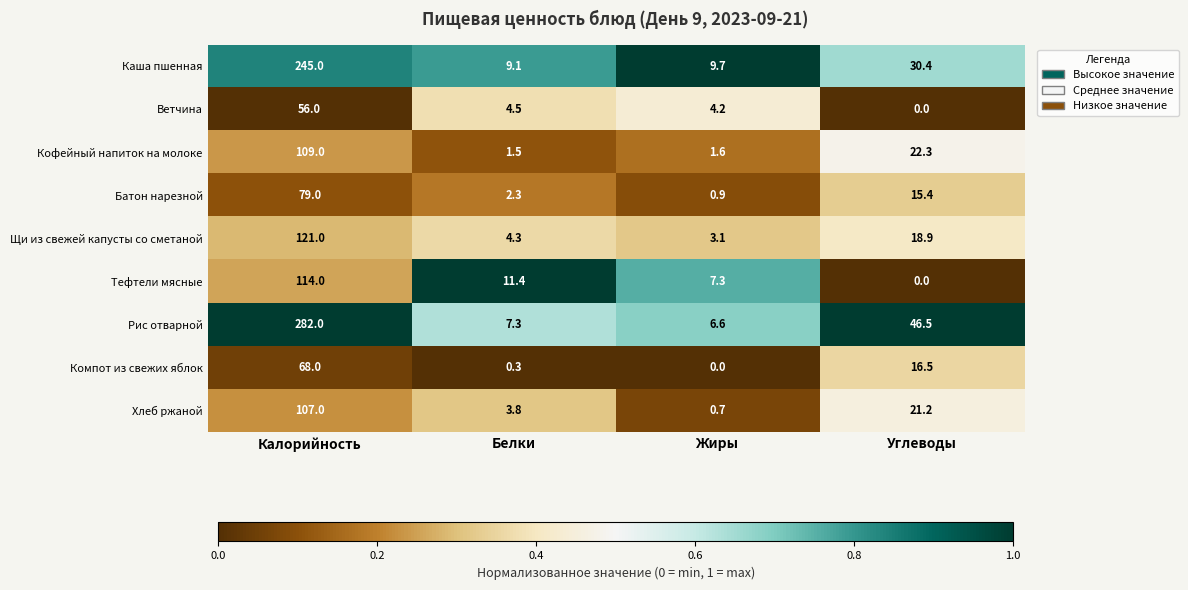

Which category has the highest value across all series?

Калорийность